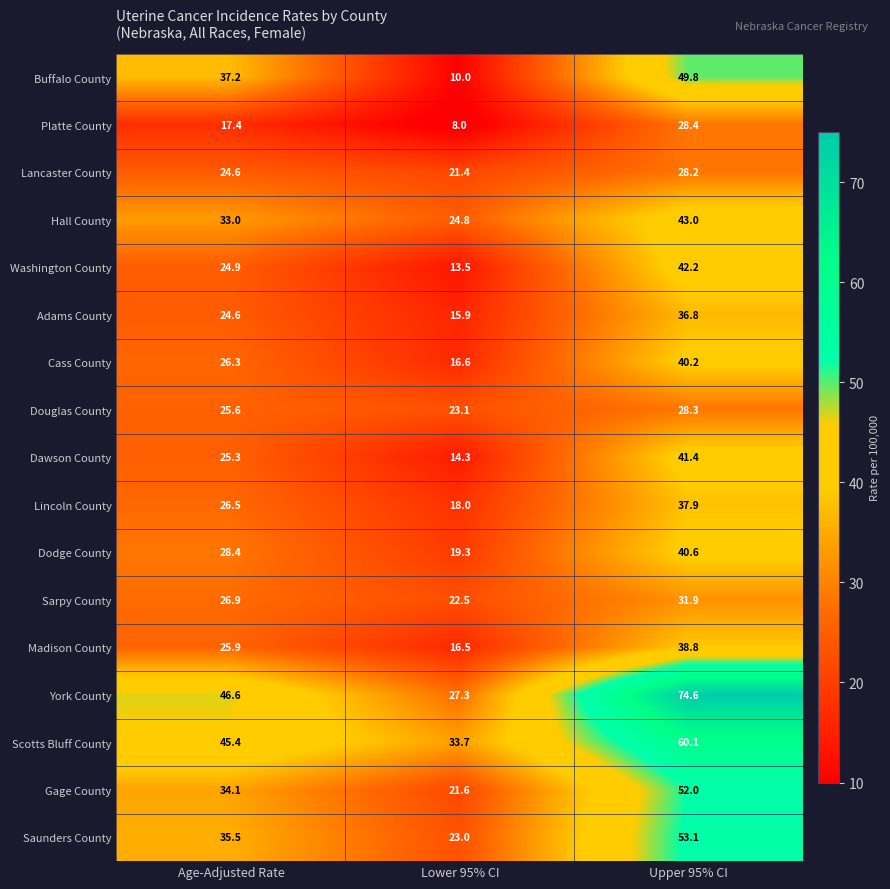

What is the sum of the Dodge County values at Age-Adjusted Rate and Upper 95% CI?

69.0